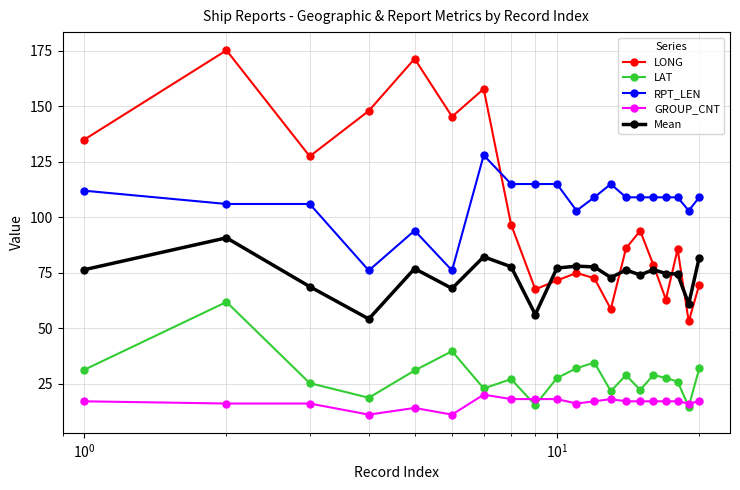

True or false: Mean has more than 1 points higher than both neighbors.

True